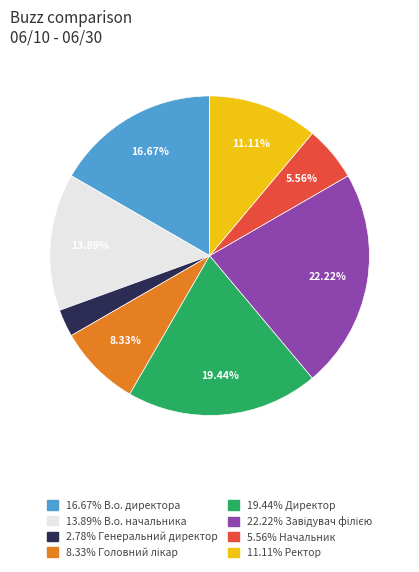

Is there a majority slice in this chart?

No